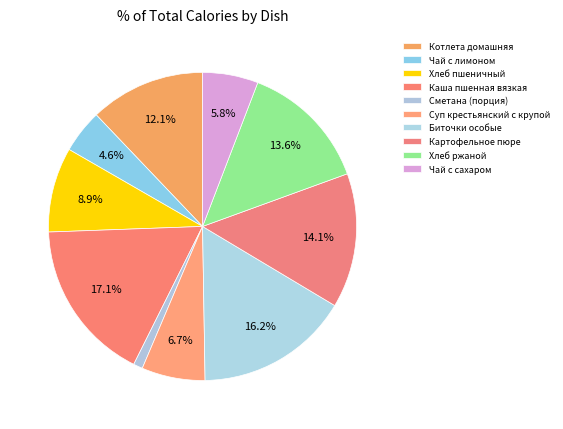

Does Чай с сахаром represent more than half of the total?

No